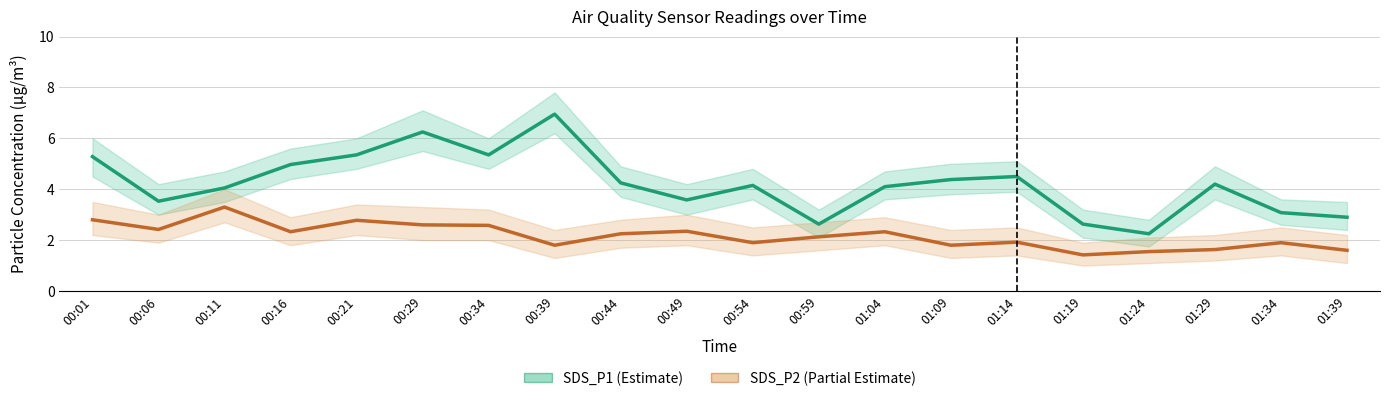

What is the label of the 4th point from the left?

00:16